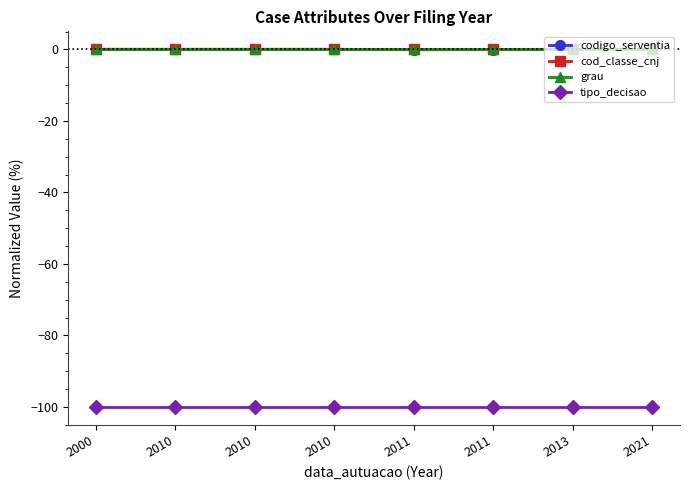

Reading left to right, transcribe all the data shown in this chart.

codigo_serventia: 0.0	0.0	0.0	0.0	-0.1	-0.1	0.0	-0.0
cod_classe_cnj: 0.0	0.0	0.0	0.0	0.0	0.0	0.0	0.0
grau: 0.0	0.0	0.0	0.0	0.0	0.0	0.0	0.0
tipo_decisao: -100.0	-100.0	-100.0	-100.0	-100.0	-100.0	-100.0	-100.0